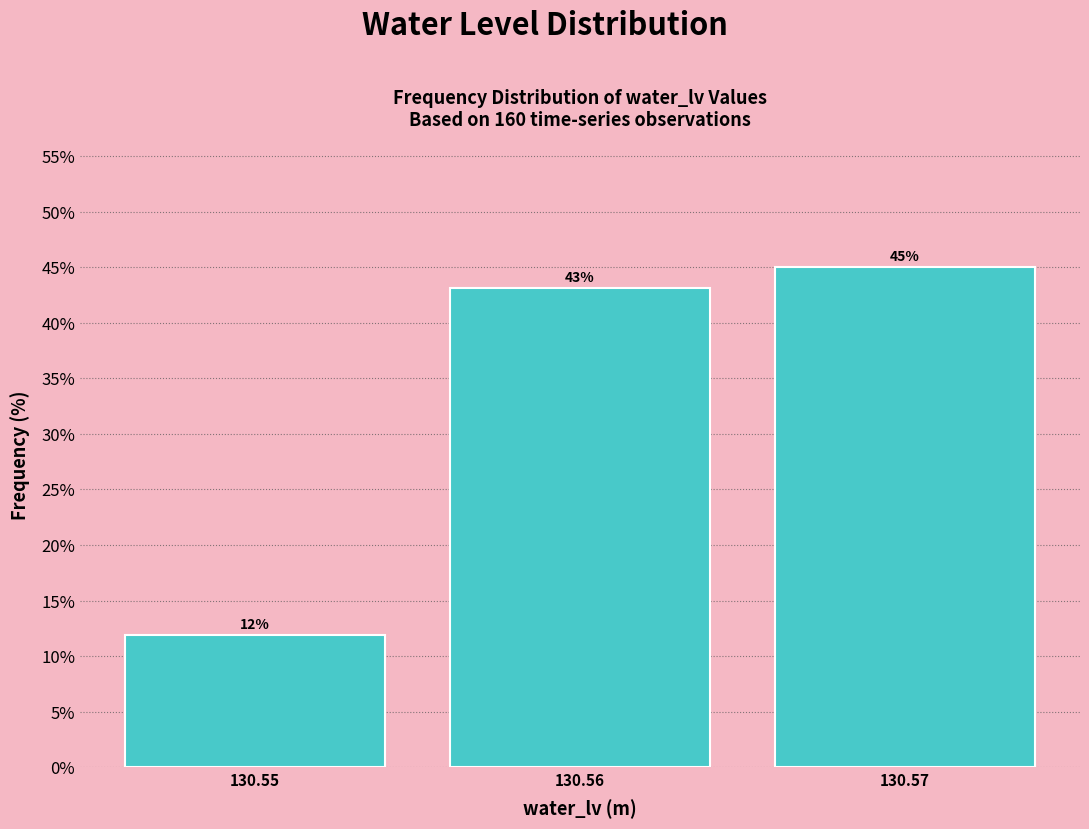

What is the average value?

33.3